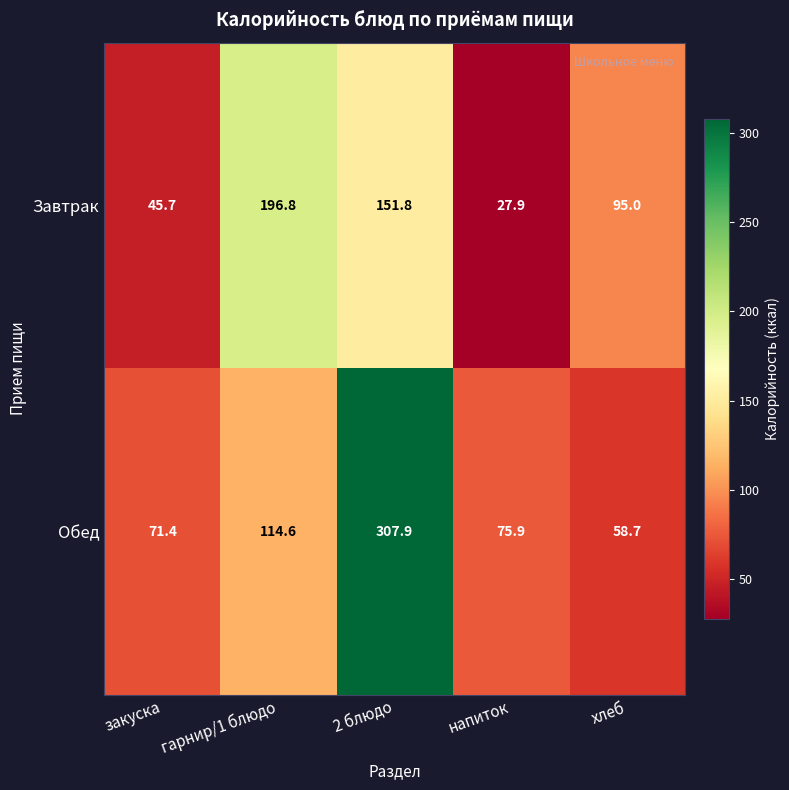

At гарнир/1 блюдо, list the series in order from largest to smallest.

Завтрак, Обед